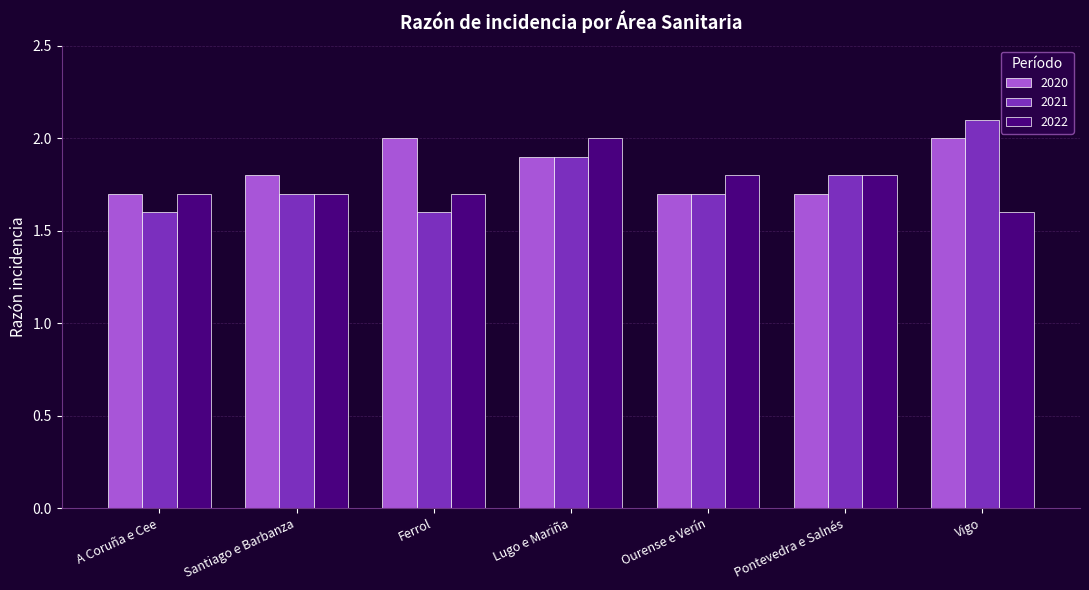

What is the sum of the 2020 values at Pontevedra e Salnés and Lugo e Mariña?

3.6